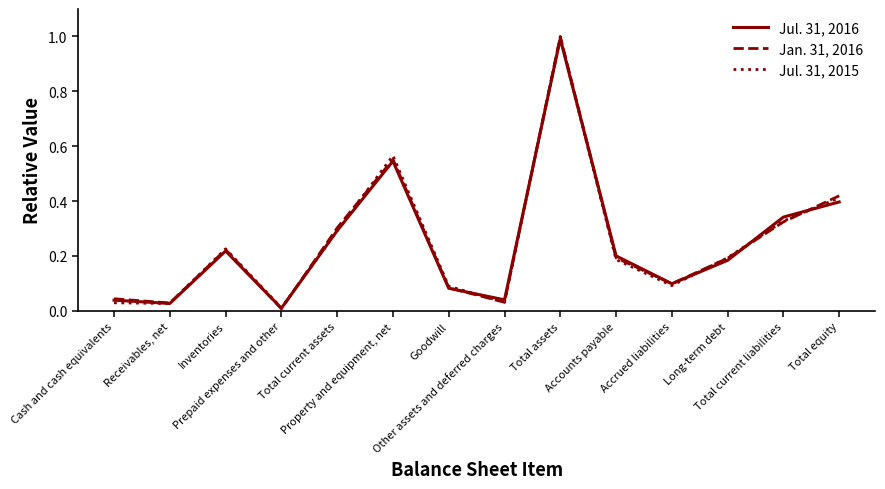

Rank the series by their average value, from lowest to highest.

Jul. 31, 2016, Jul. 31, 2015, Jan. 31, 2016